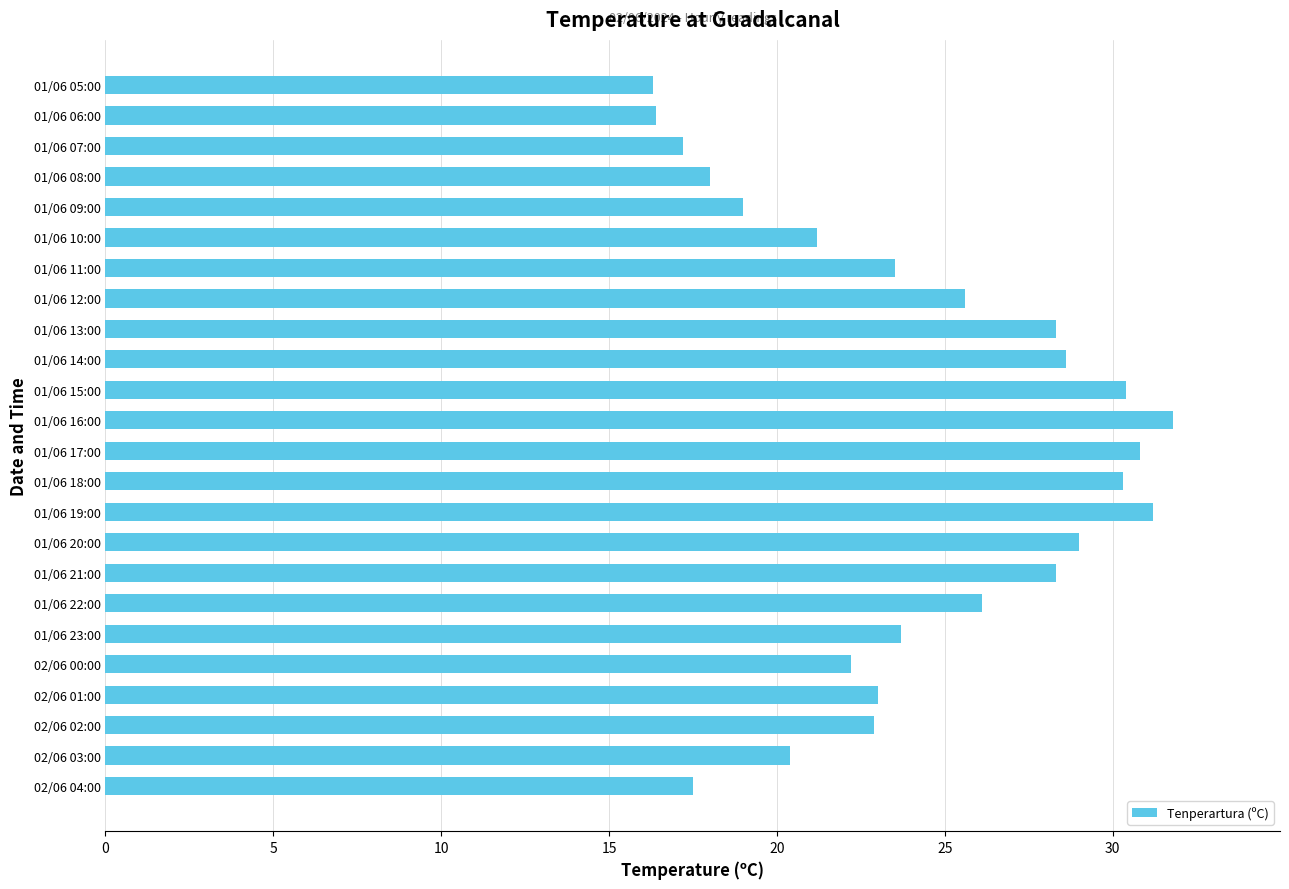

What is the change in value from 02/06 02:00 to 01/06 18:00?

+7.4